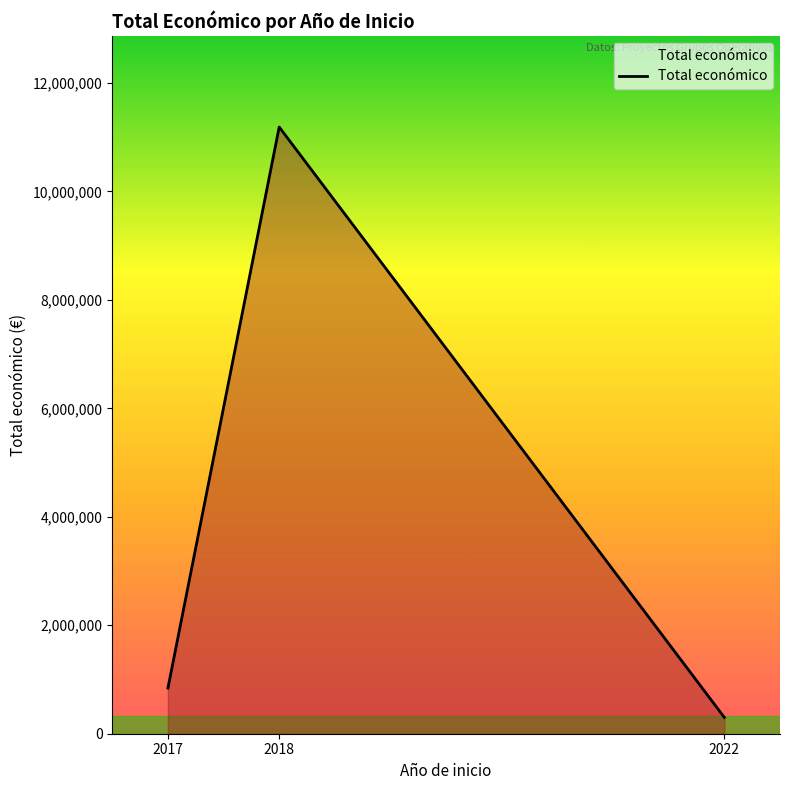

The value at 2018 is 15532097. True or false?

False